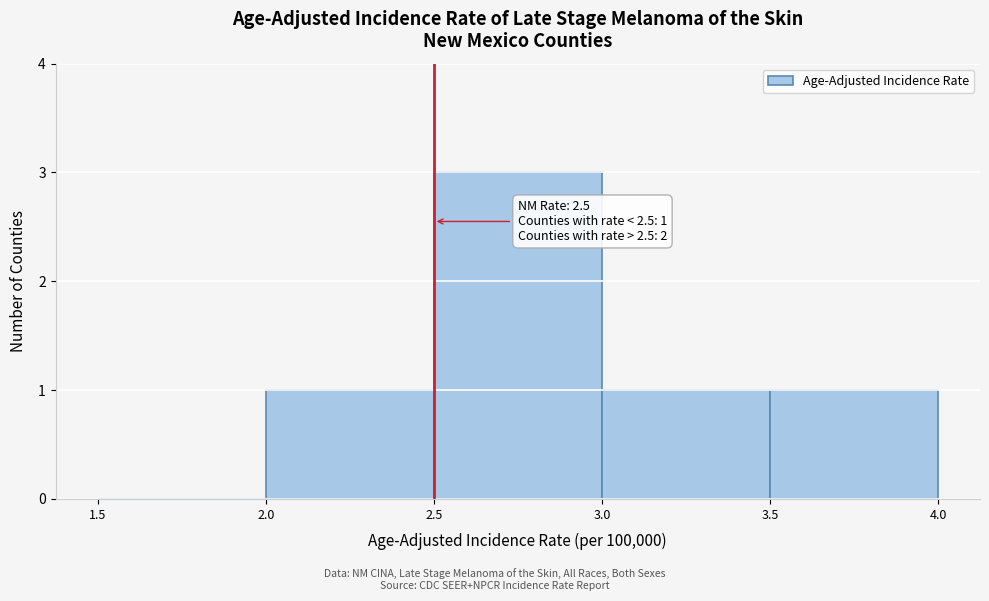

Over which range of the x-axis is the bar tallest?

2.5 to 3.0